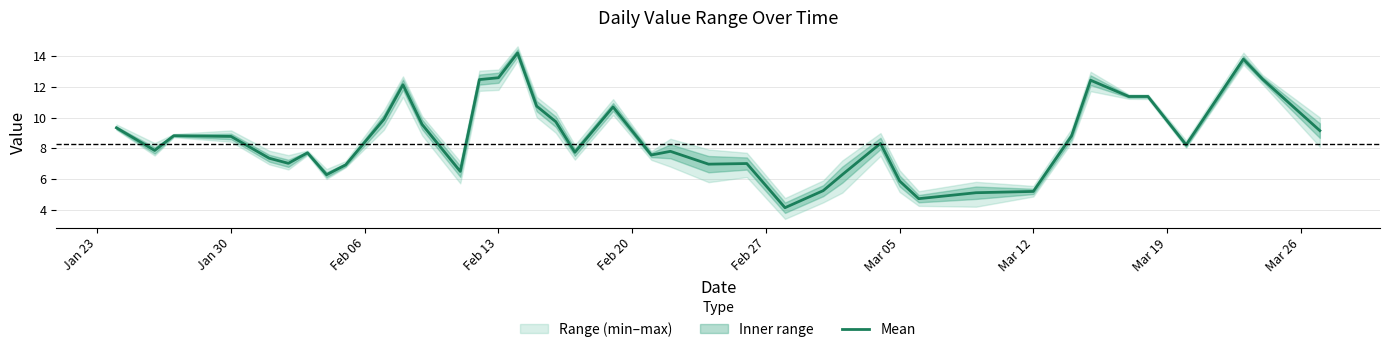

What is the difference between the maximum and minimum values?

10.1